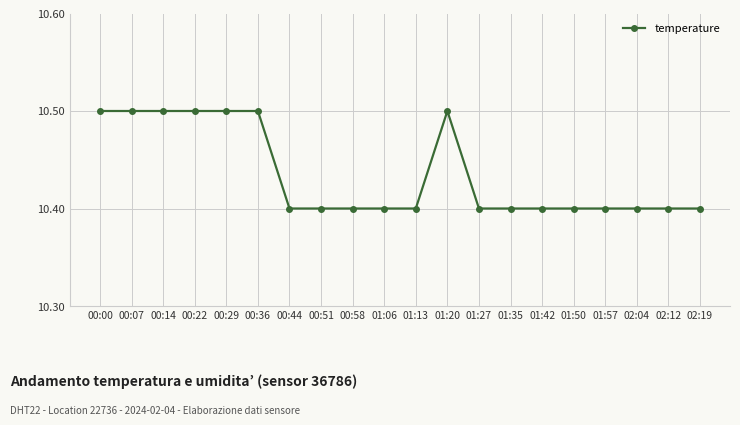

What is the difference between the second highest and second lowest values?

0.1